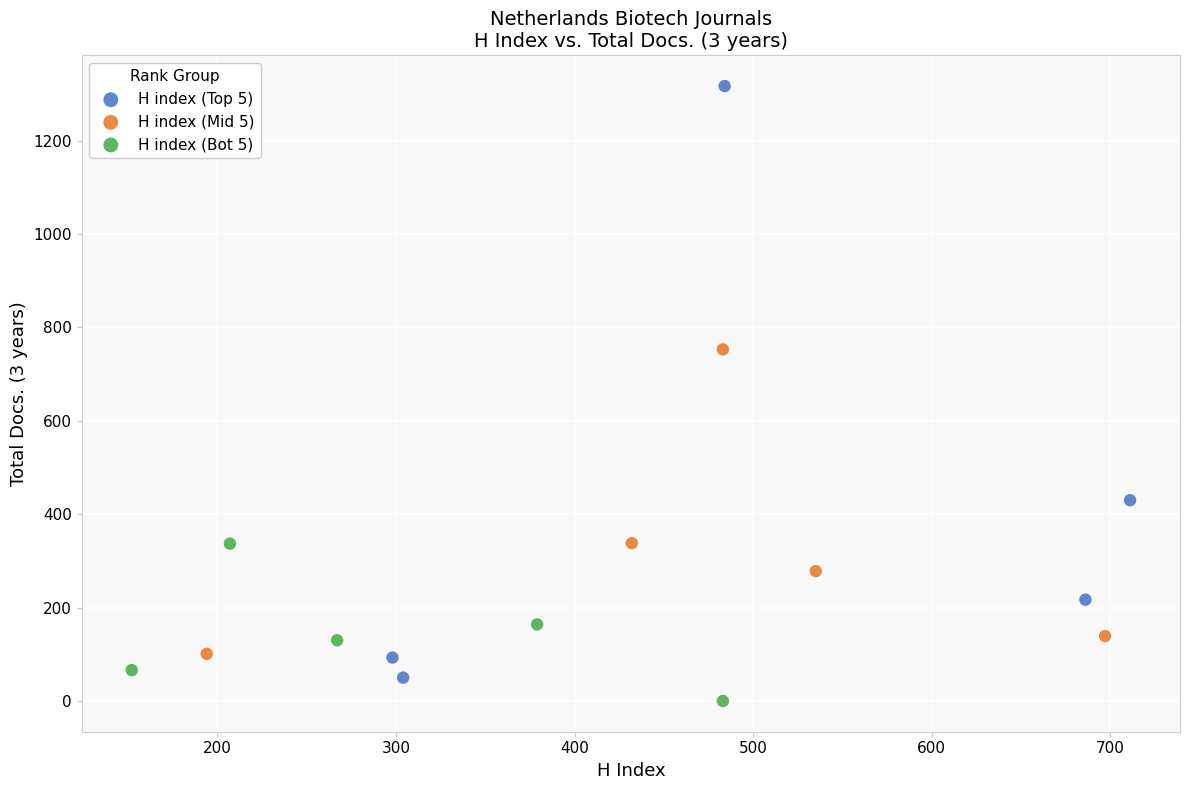

Which series has the largest Y range (max minus min)?

H index (Top 5)